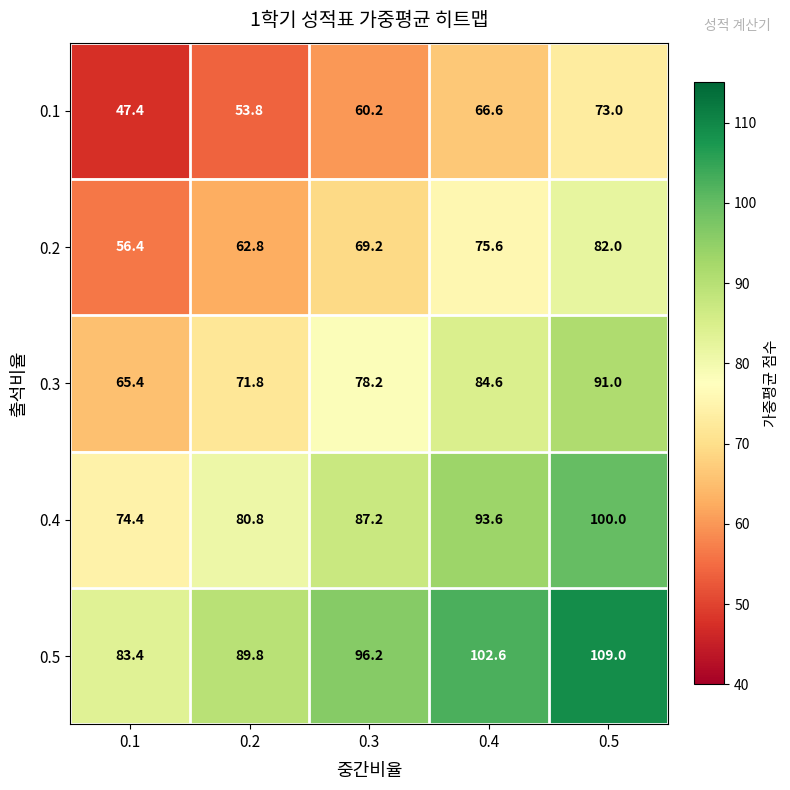

What is the smallest value displayed?

47.4